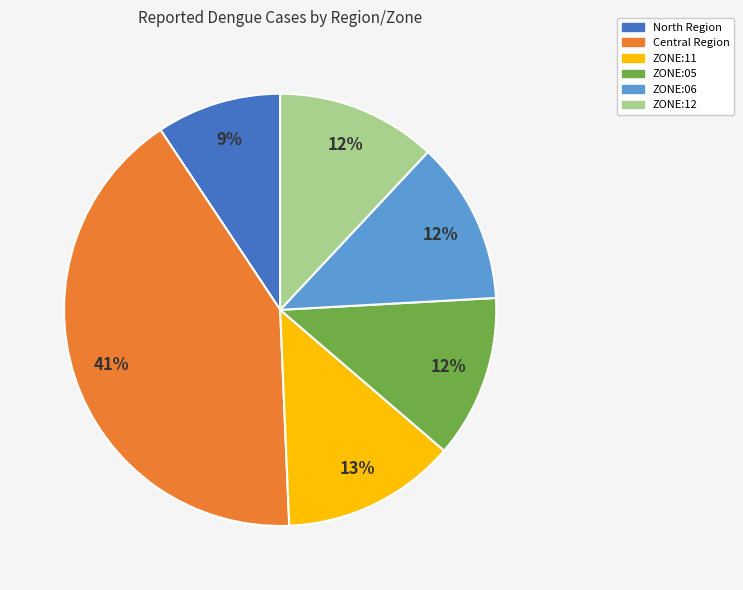

Do ZONE:11 and North Region together represent more than half of the pie?

No